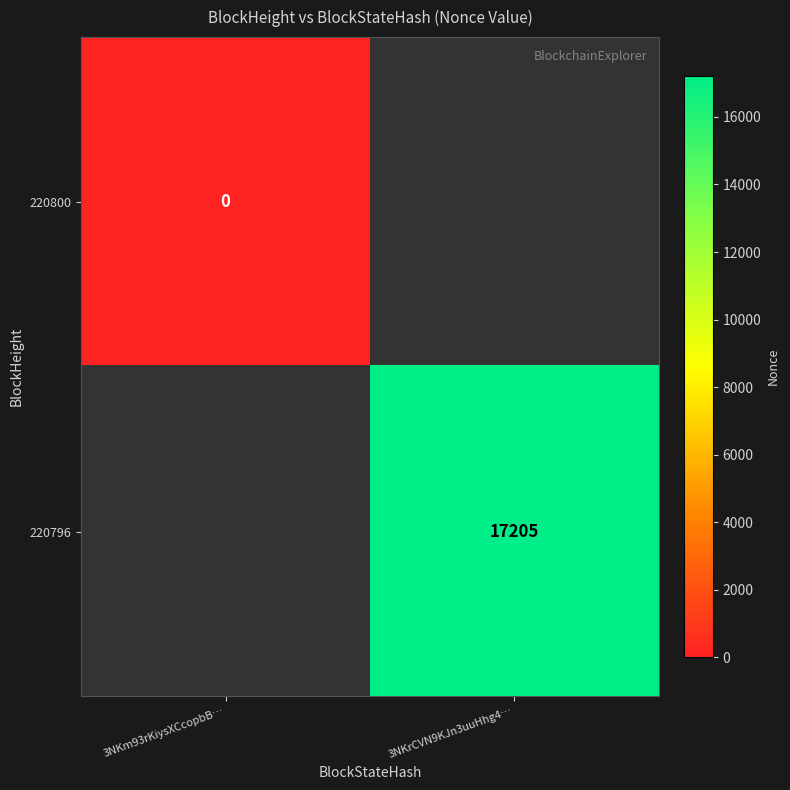

The 220796 series shows 4914 at 3NKrCVN9KJn3uuHhg4…. True or false?

False